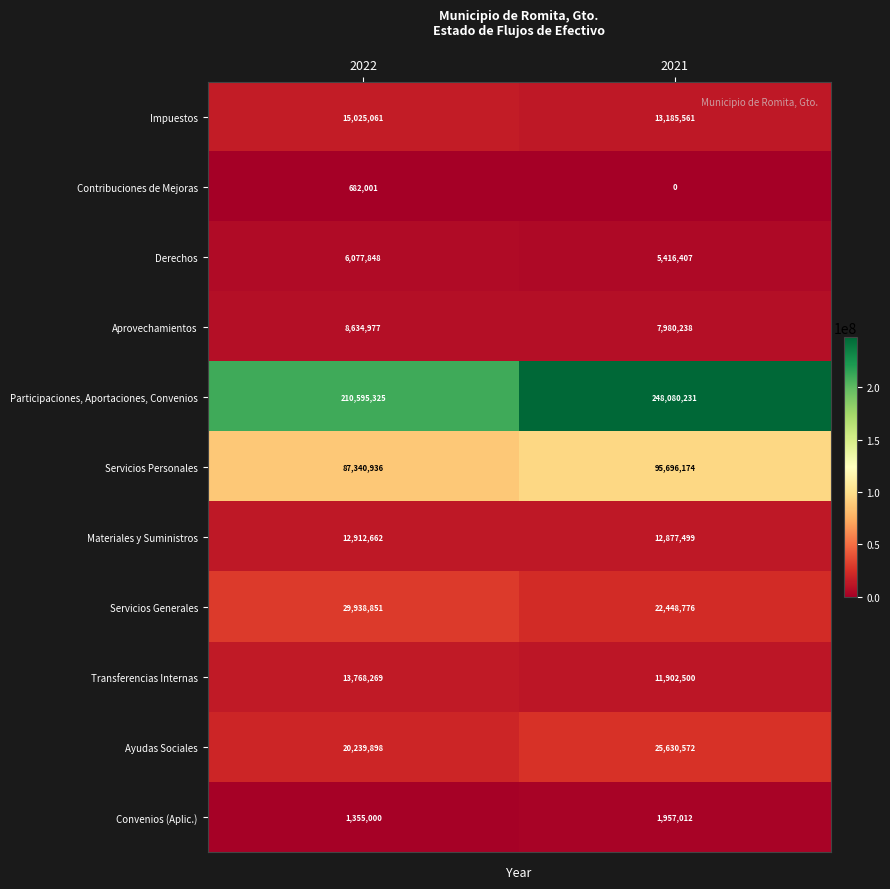

What is the difference between the Impuestos values at 2022 and 2021?

1839500